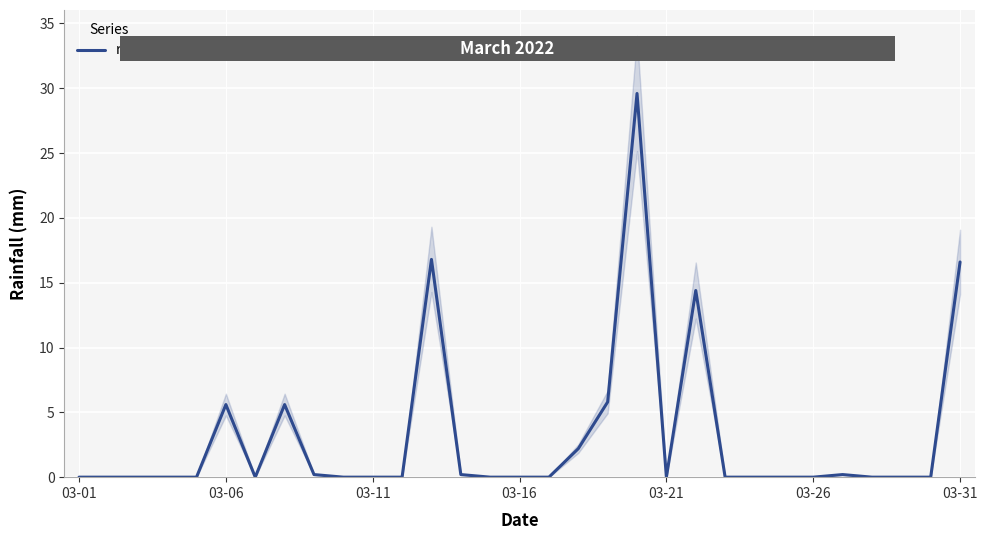

How many interior local valleys (lower than both neighbors) does the data have?

2